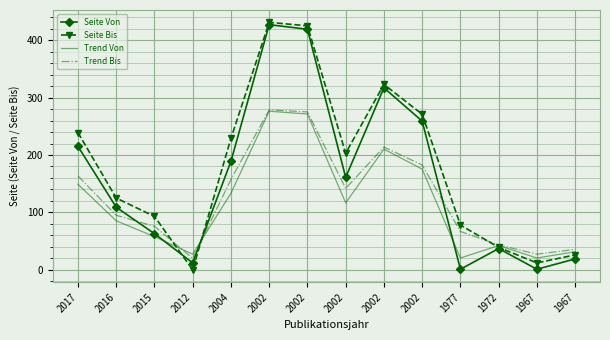

What is the sum of the Trend Von values at 2012 and 2015?

85.0